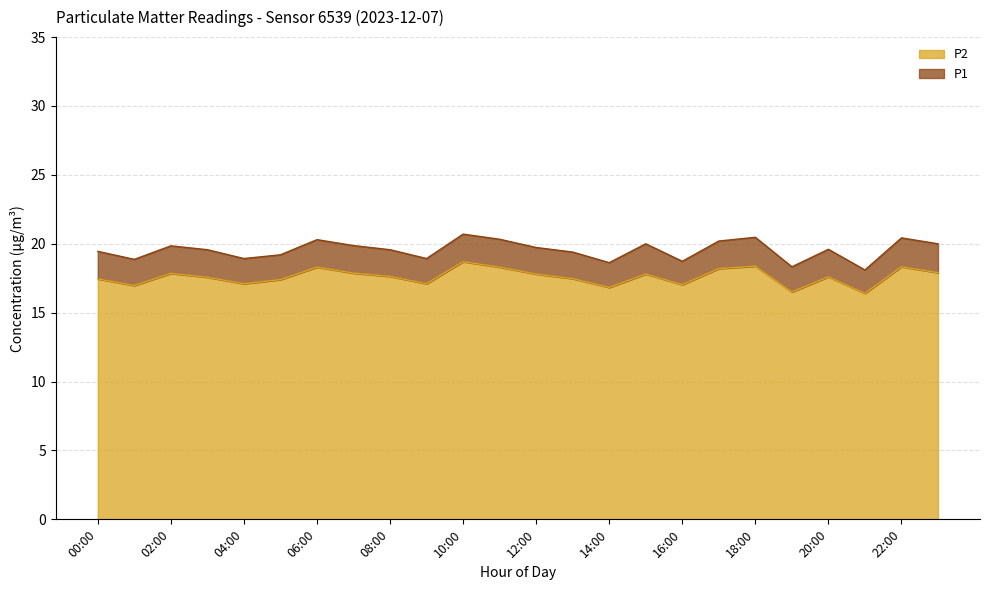

What is the label of the 19th point from the right?

05:00